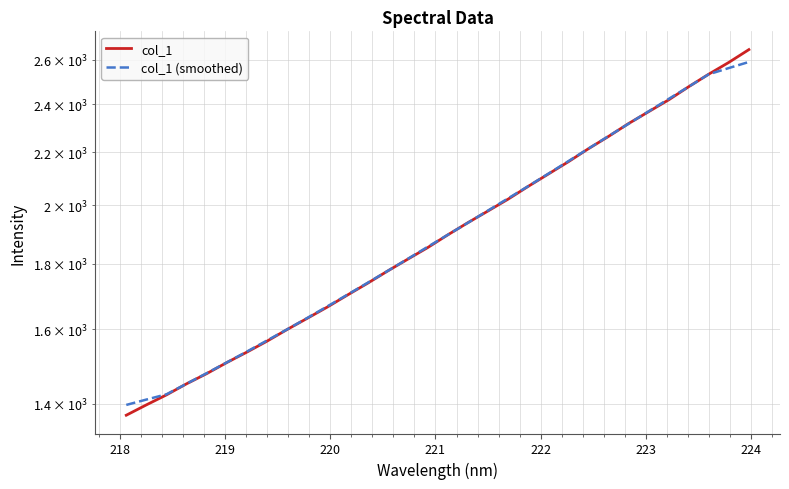

True or false: col_1 (smoothed) and col_1 intersect in this chart.

True